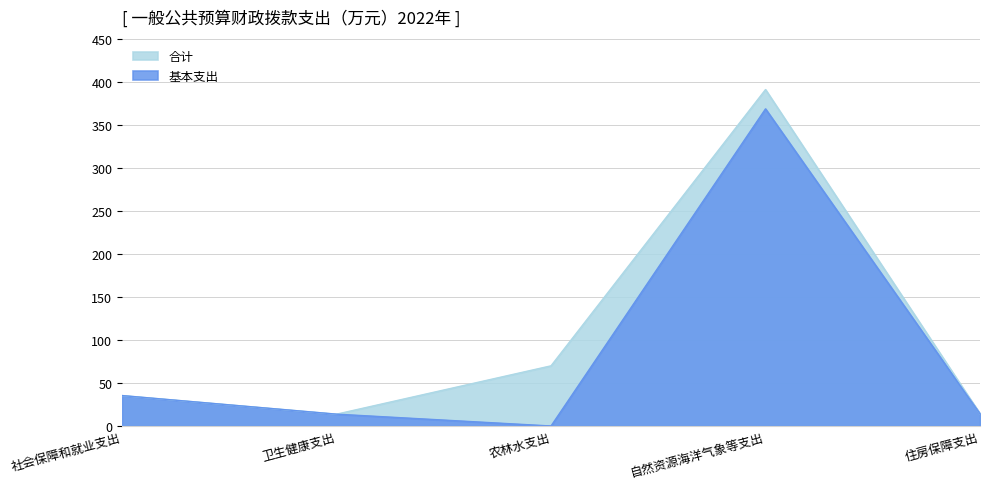

What is the sum of the 基本支出 values at 卫生健康支出 and 自然资源海洋气象等支出?

382.7